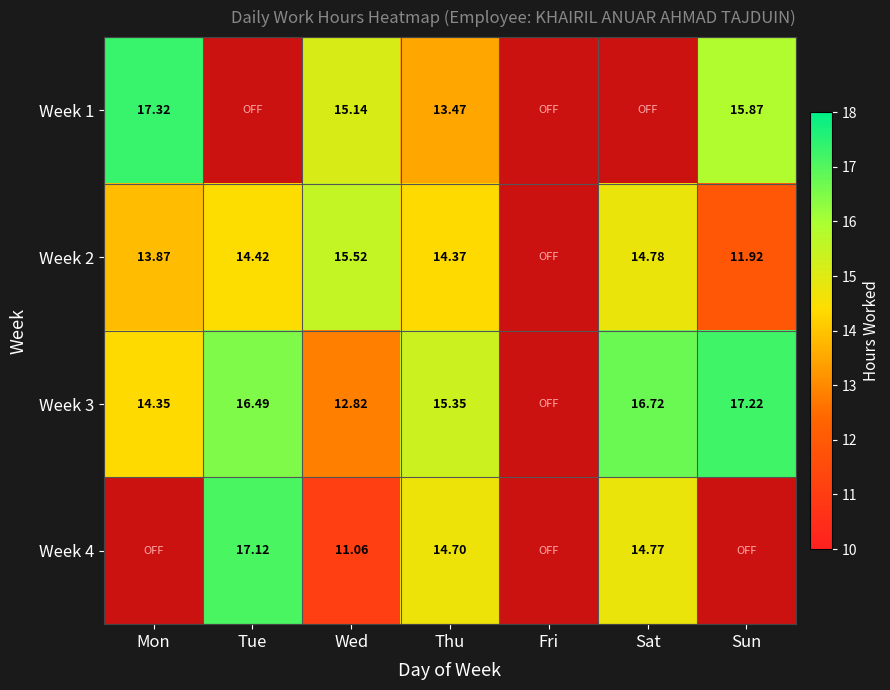

What is the total value across all series at Wed?

54.5